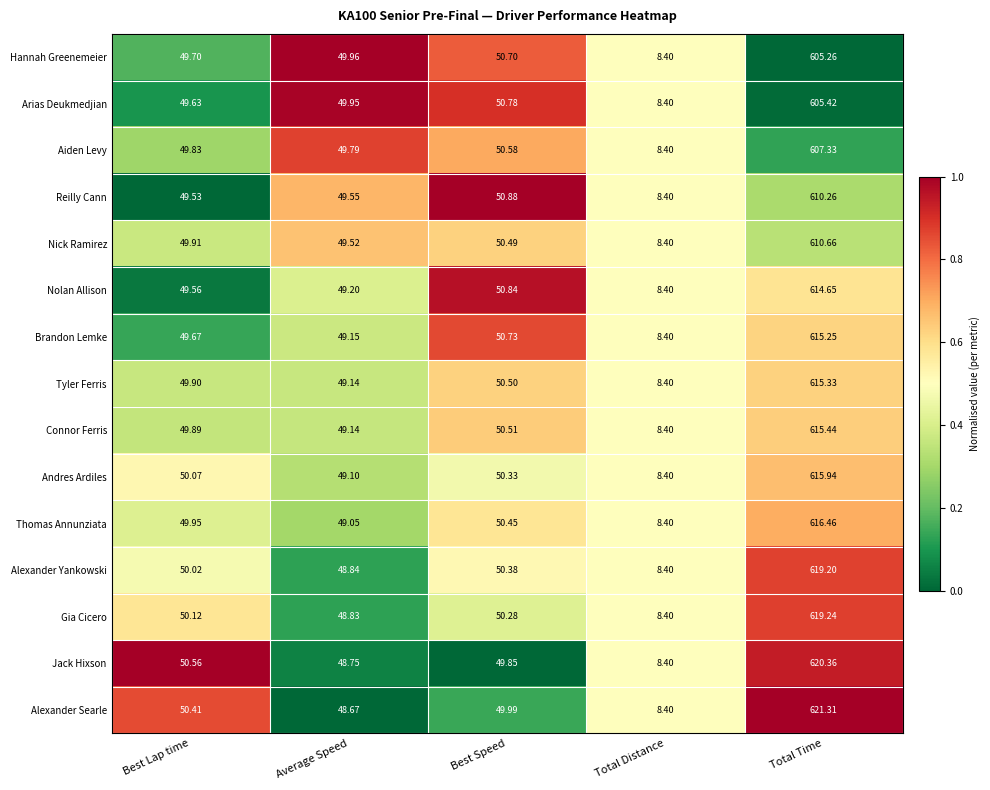

What is the spread (max minus min) of values at Average Speed?

1.3